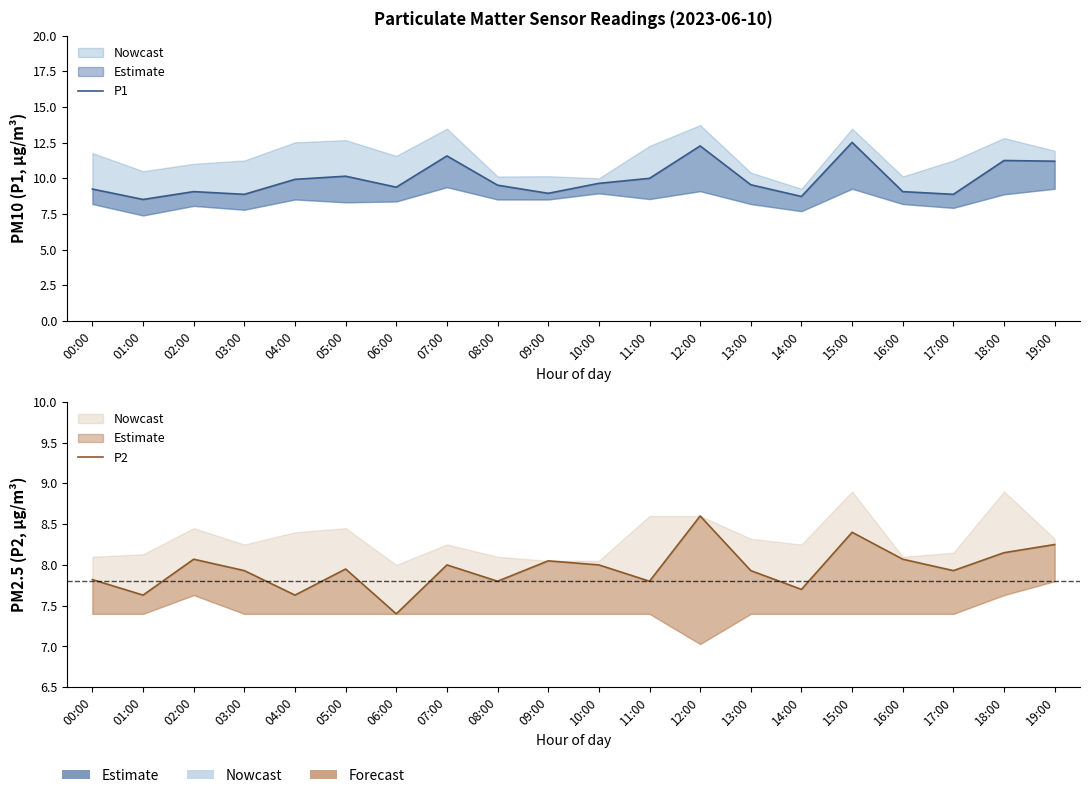

Is it true that P2 equals 12.6 at 14:00?

False